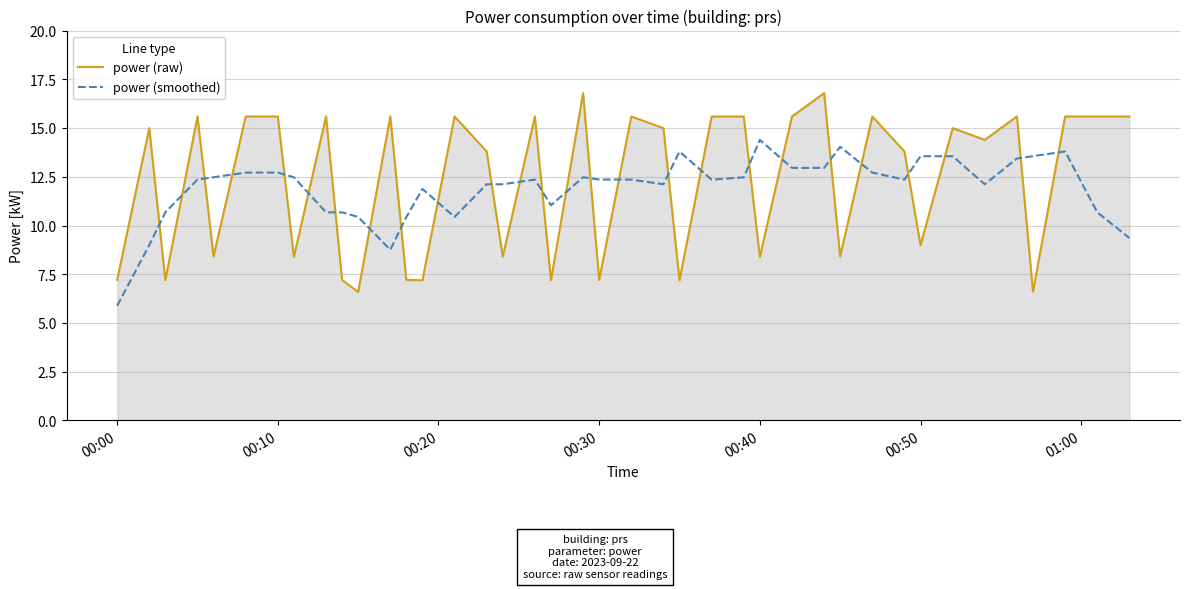

What is the highest value of the power (smoothed) series?

14.4